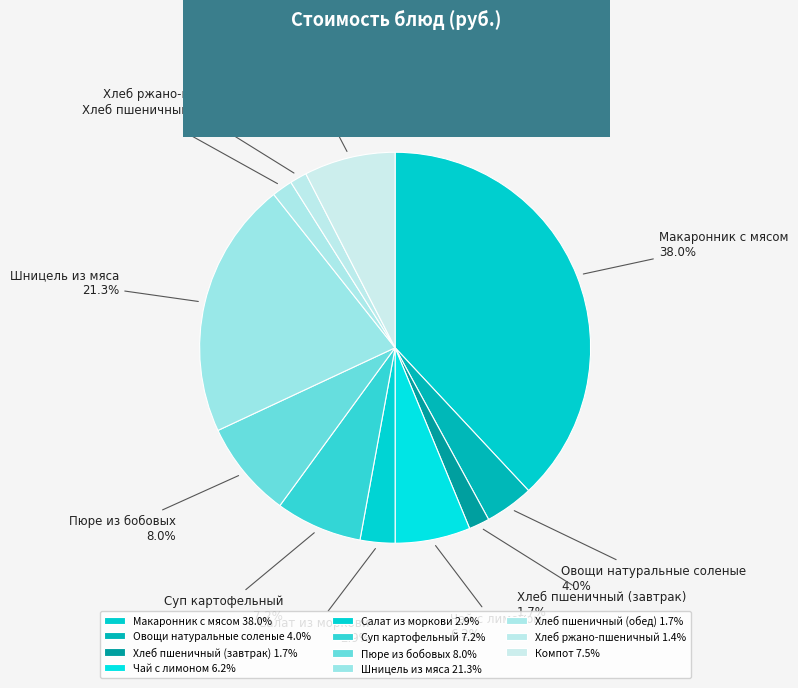

True or false: Суп картофельный accounts for 1% of the total.

False